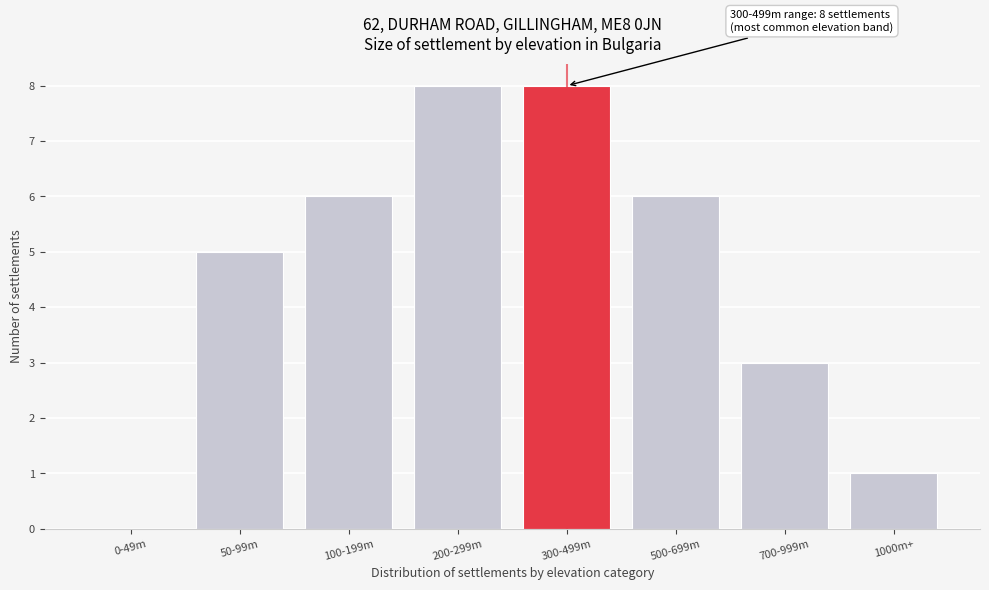

Reading right to left, transcribe all the data shown in this chart.

1000m+=1	700-999m=3	500-699m=6	300-499m=8	200-299m=8	100-199m=6	50-99m=5	0-49m=0